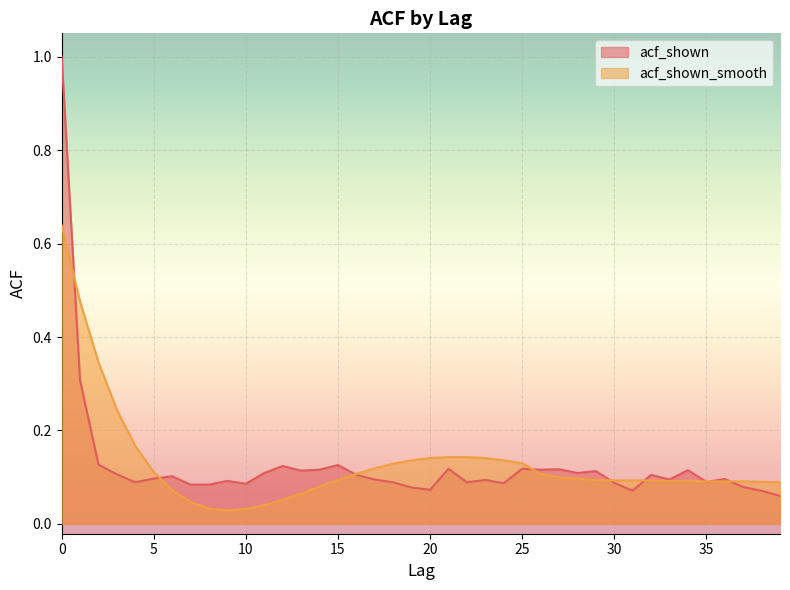

True or false: acf_shown_smooth and acf_shown cross at least once.

True